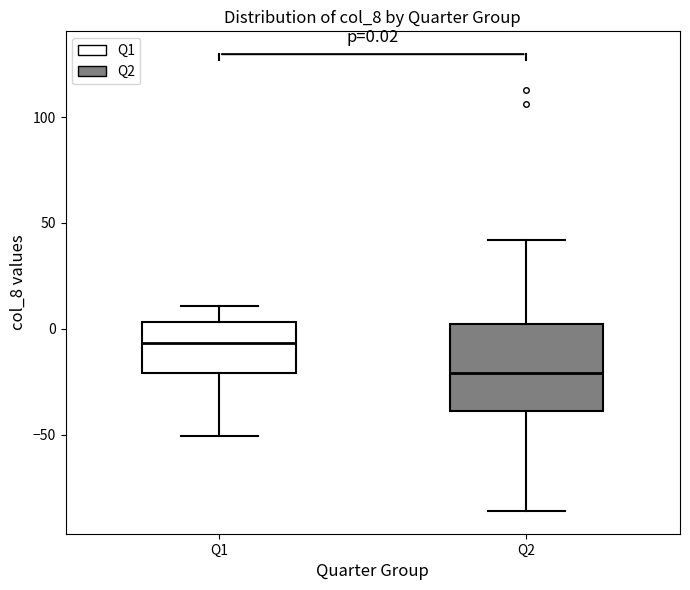

Which box is the tallest, from its lower edge to its upper edge?

Q2